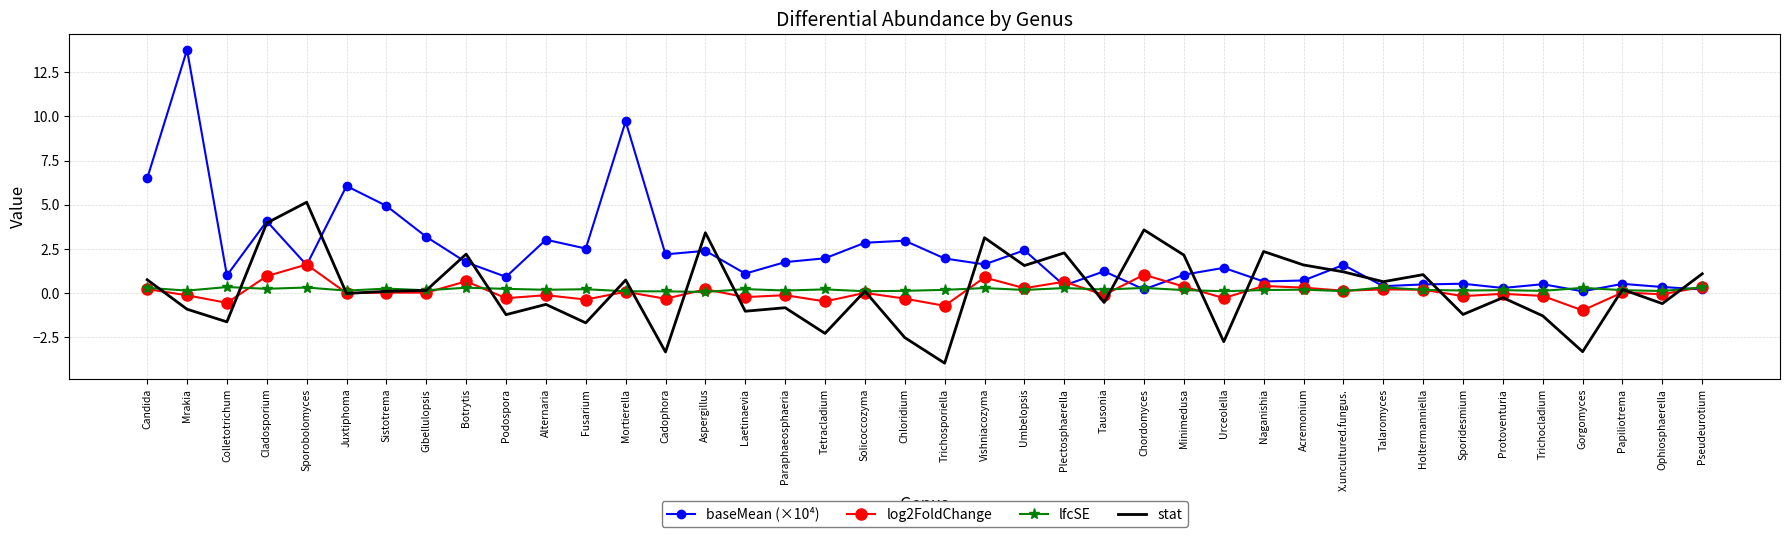

The value of baseMean (×10⁴) at Laetinaevia is 1.1. True or false?

True